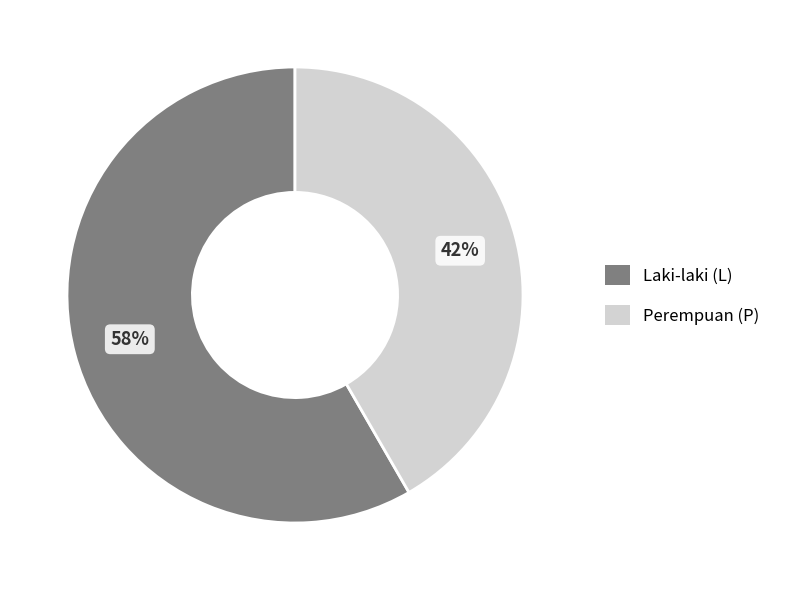

Does any single category account for the majority?

Yes